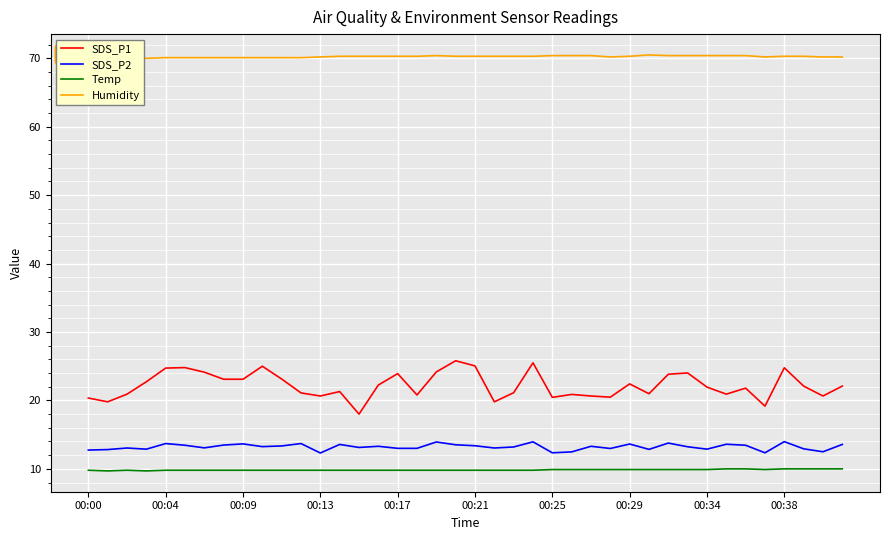

True or false: Humidity and SDS_P2 cross at least once.

False